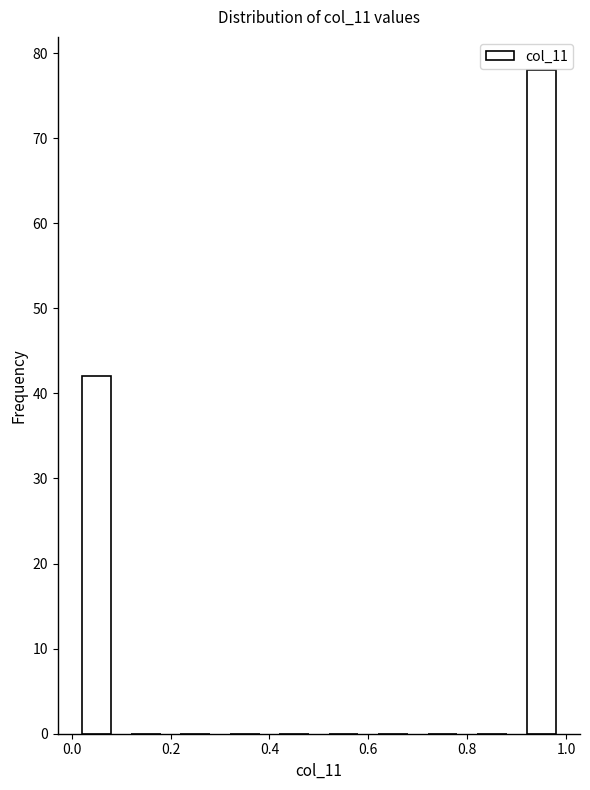

Reading left to right, list every bar in this chart as the range it spans on the x-axis followed by its height. The values are not printed on the chart, so give them approximately, as read against the axis.

0.0 to 0.1: 42
0.1 to 0.2: 0
0.2 to 0.3: 0
0.3 to 0.4: 0
0.4 to 0.5: 0
0.5 to 0.6: 0
0.6 to 0.7: 0
0.7 to 0.8: 0
0.8 to 0.9: 0
0.9 to 1.0: 78